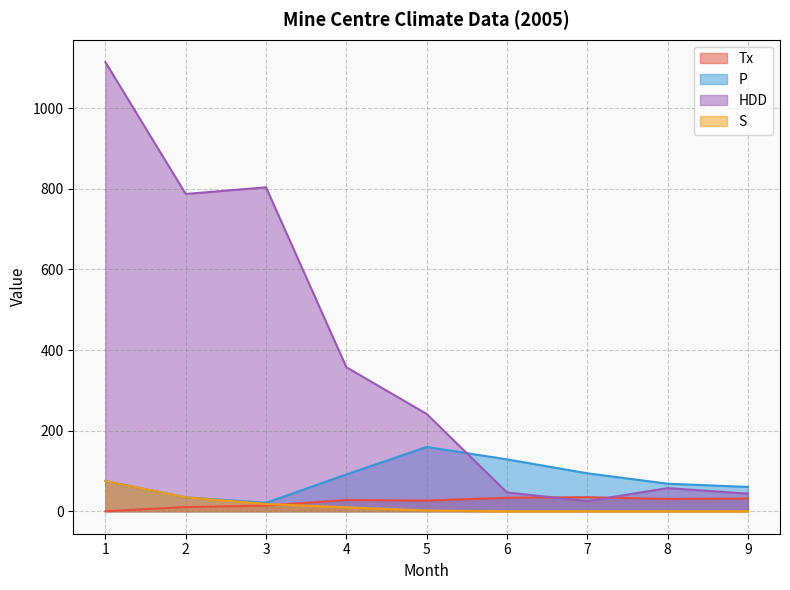

How many data points in P are less than 74?

4